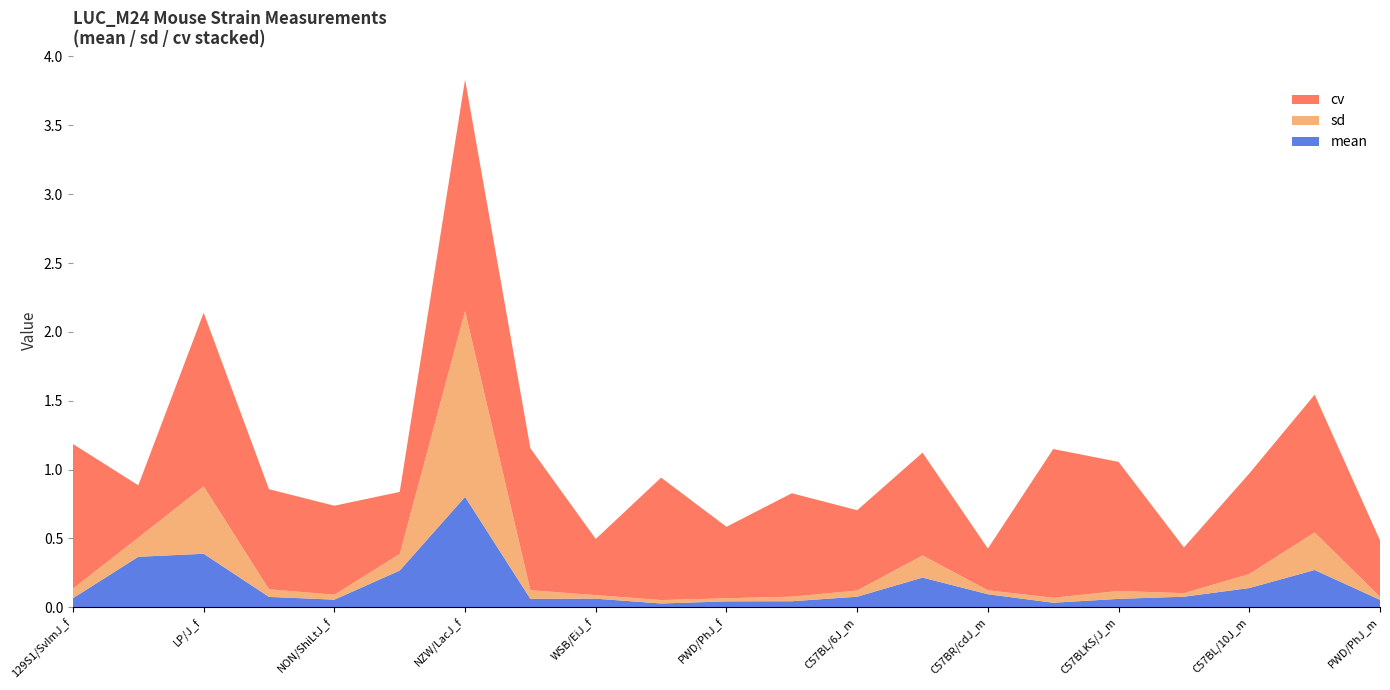

Reading right to left, list all the values displayed in this chart.

mean: 0.1	0.3	0.1	0.1	0.1	0.0	0.1	0.2	0.1	0.0	0.0	0.0	0.1	0.1	0.8	0.3	0.1	0.1	0.4	0.4	0.1
sd: 0.0	0.3	0.1	0.0	0.1	0.0	0.0	0.2	0.0	0.0	0.0	0.0	0.0	0.1	1.4	0.1	0.0	0.1	0.5	0.1	0.1
cv: 0.4	1.0	0.7	0.3	0.9	1.1	0.3	0.7	0.6	0.8	0.5	0.9	0.4	1.0	1.7	0.5	0.6	0.7	1.3	0.4	1.1